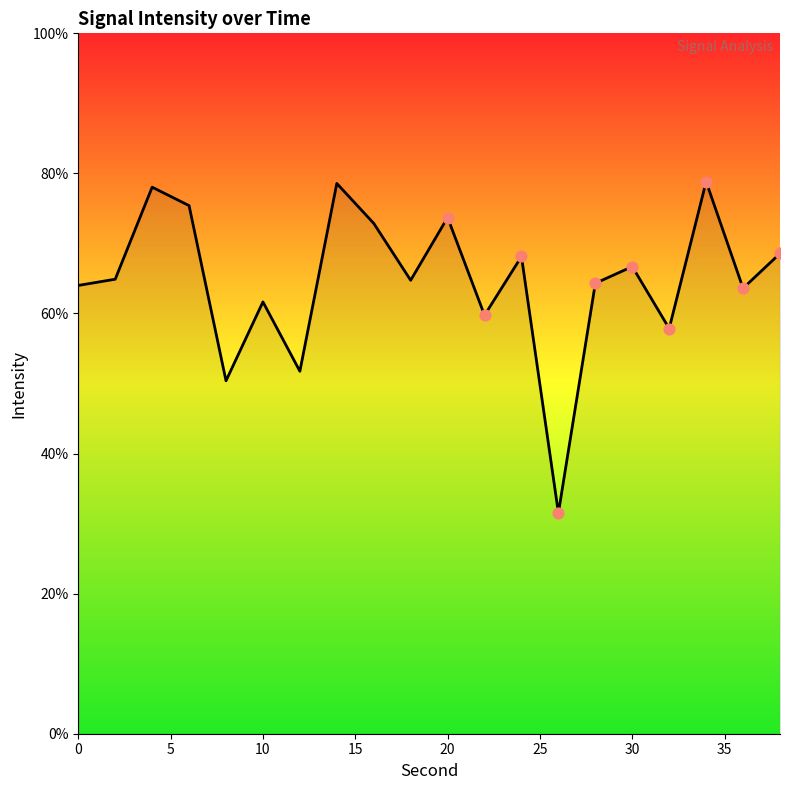

What is the difference between the maximum and minimum values?

47.3